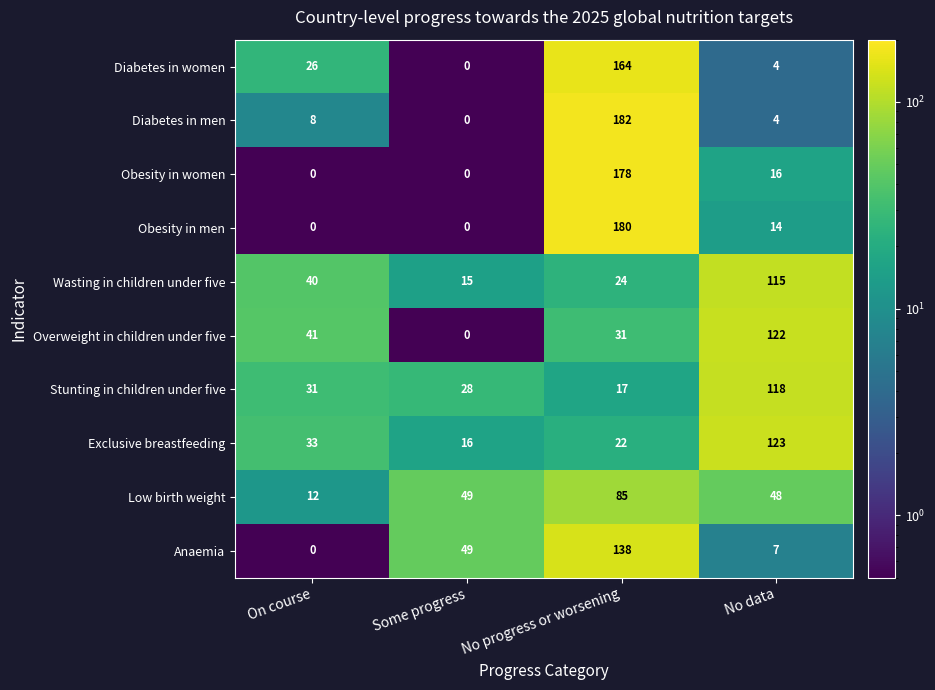

Which series has the largest range (max minus min)?

Diabetes in men